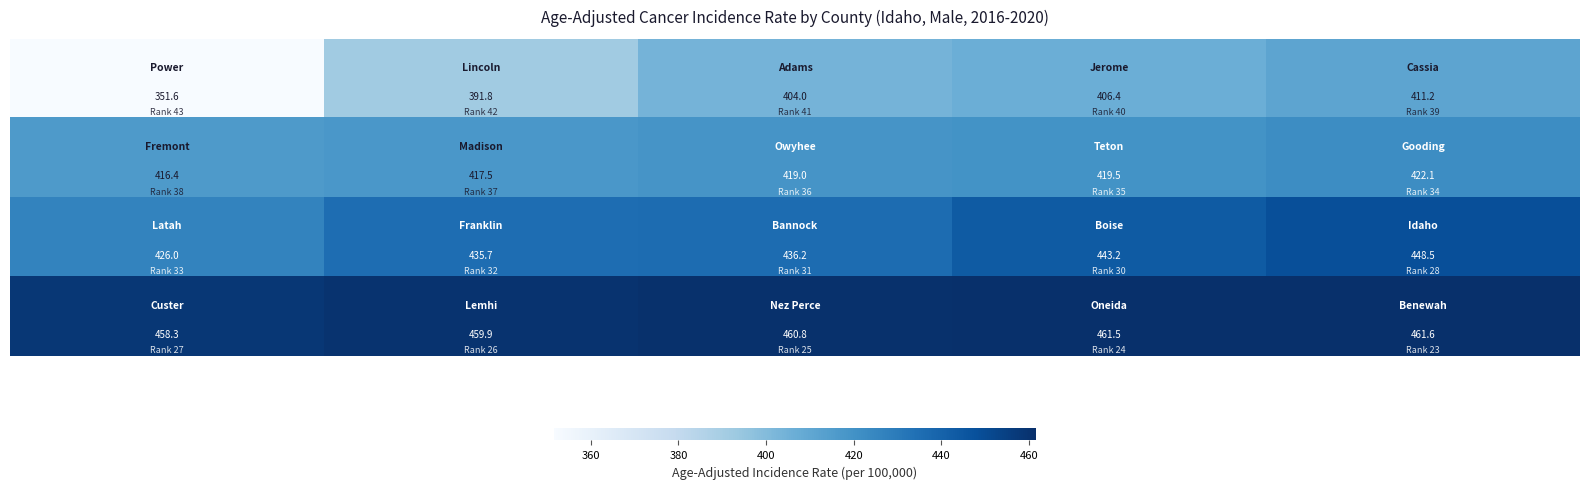

How many distinct data groups are displayed?

4